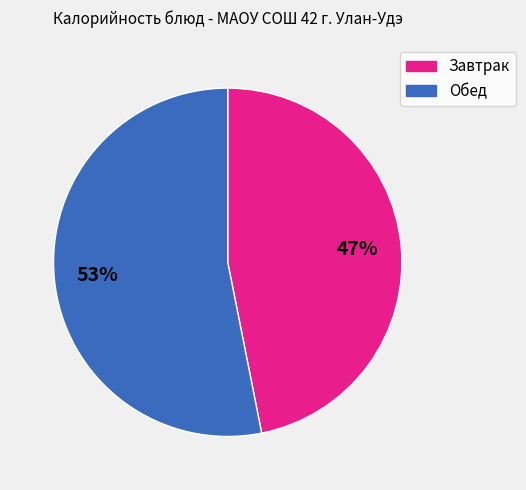

Is the sum of Обед and Завтрак greater than half?

Yes